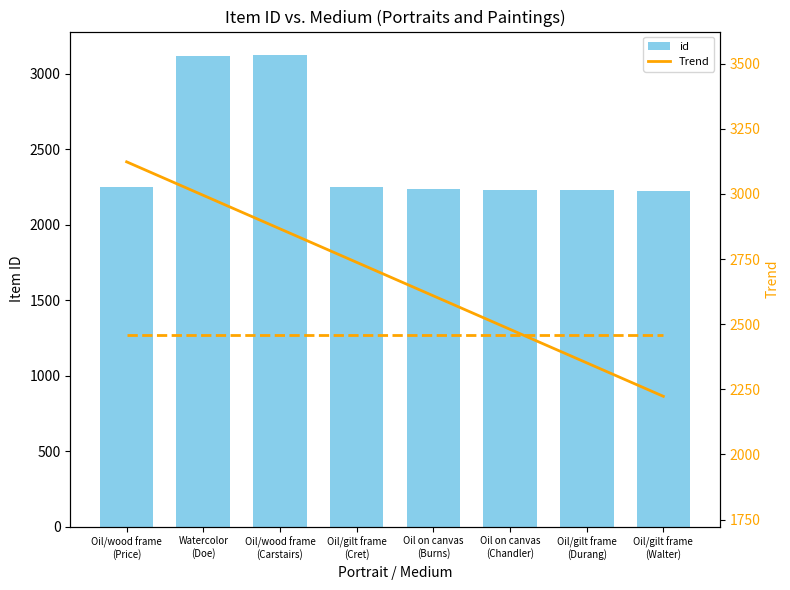

What position from the left is Oil/wood frame
(Carstairs)?

3